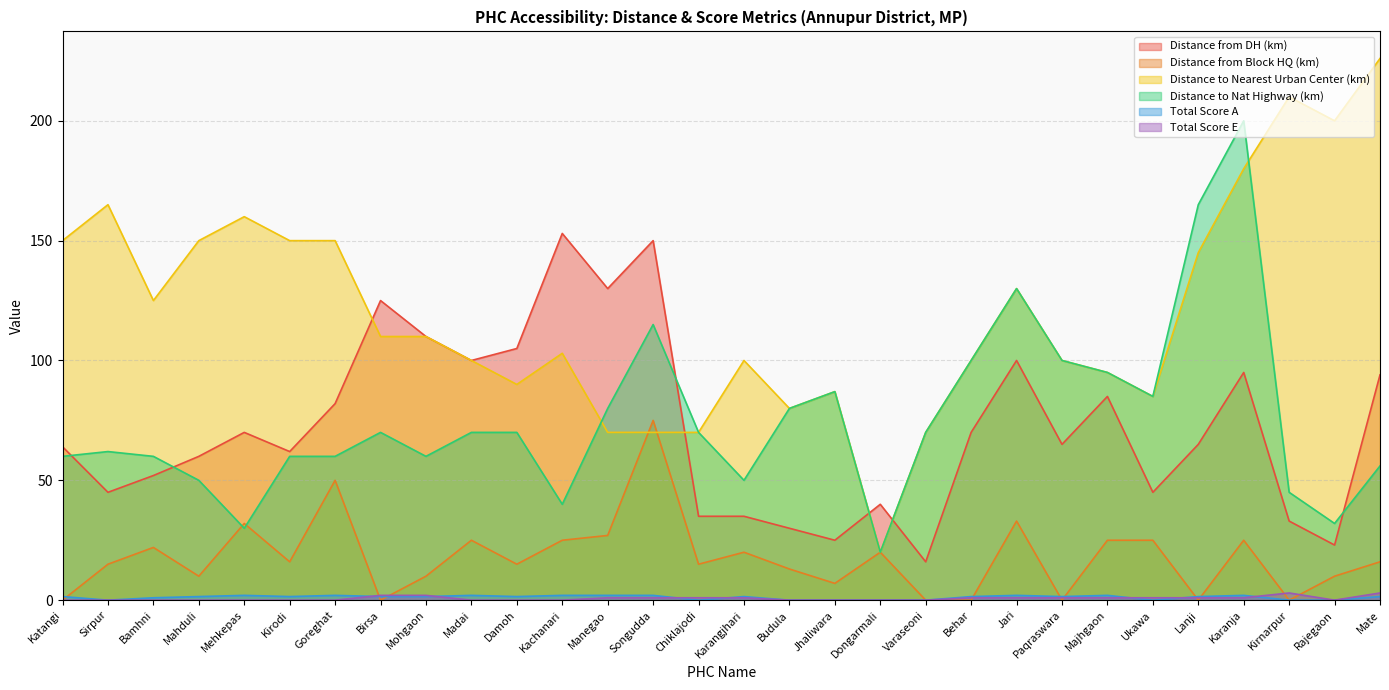

Which series changed the most between Birsa and Songudda?

Distance from Block HQ (km)